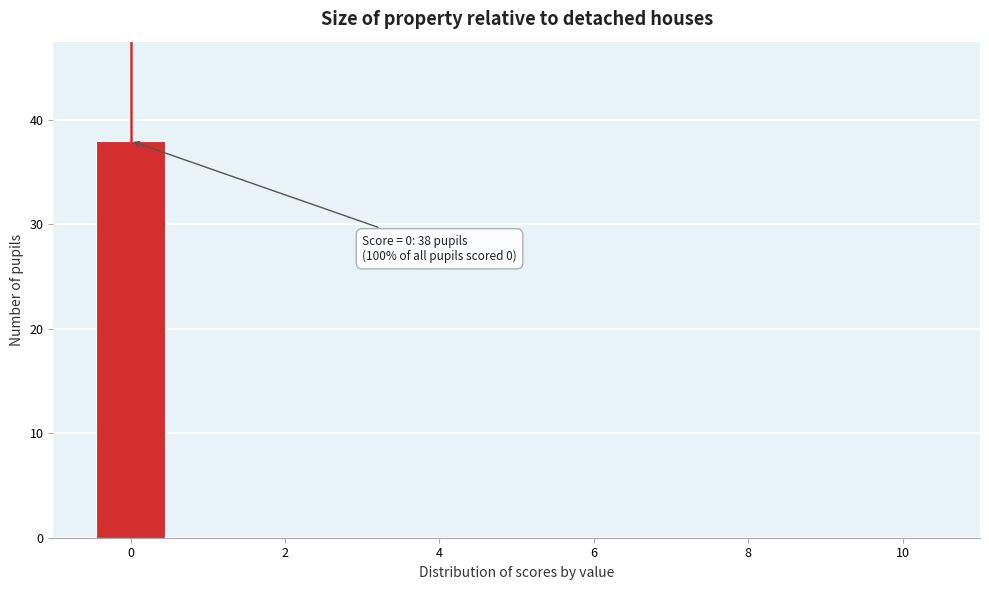

Over which range of the x-axis is the bar tallest?

-0.5 to 0.5